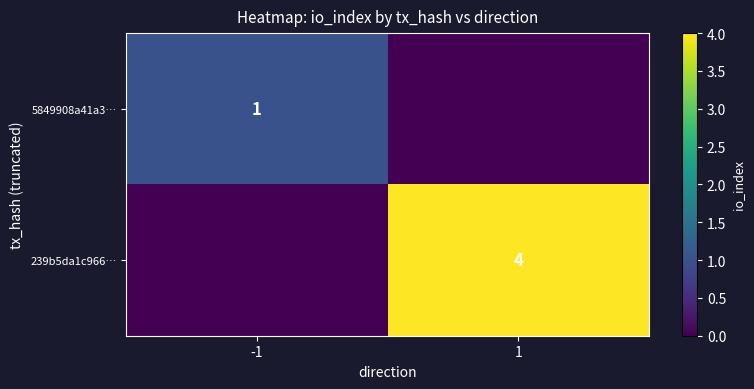

True or false: 239b5da1c966… has a value of 4 at 1.

True